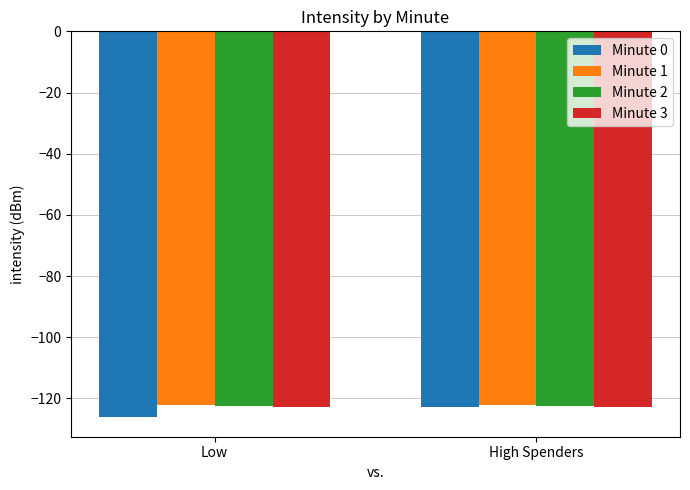

What is the total value across all series at Low?

-493.5